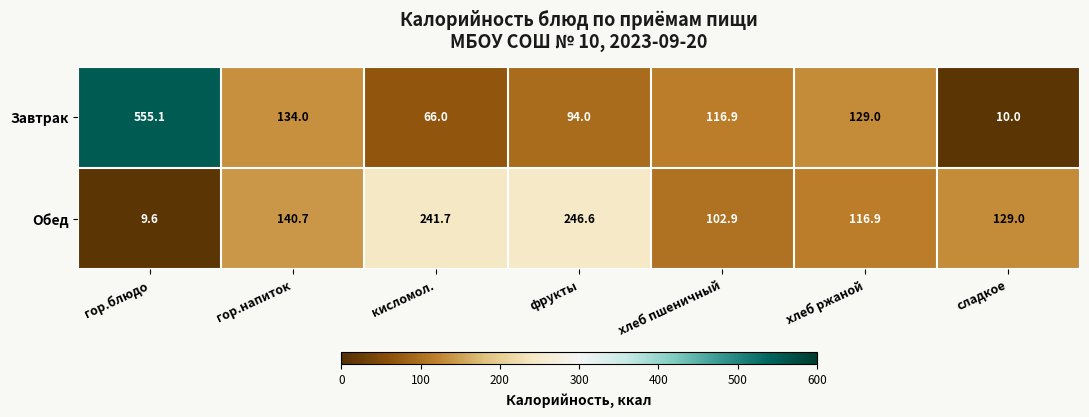

What is the difference between the second highest and second lowest values in the Завтрак series?

68.0